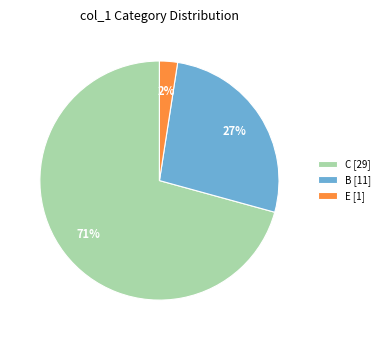

Rank the categories by value from highest to lowest.

C [29], B [11], E [1]